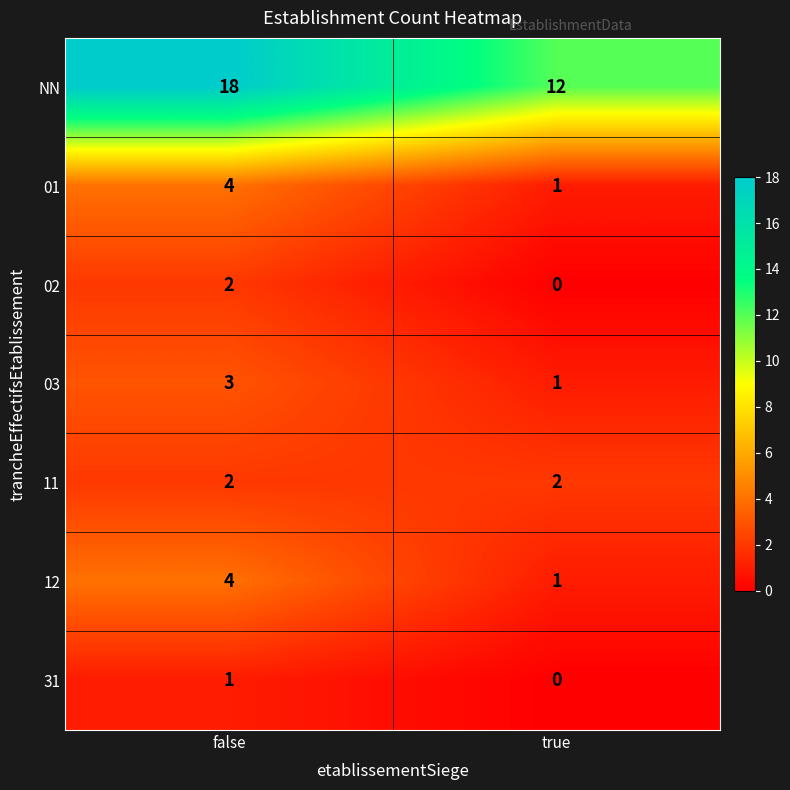

Rank the categories by NN value from highest to lowest.

false, true